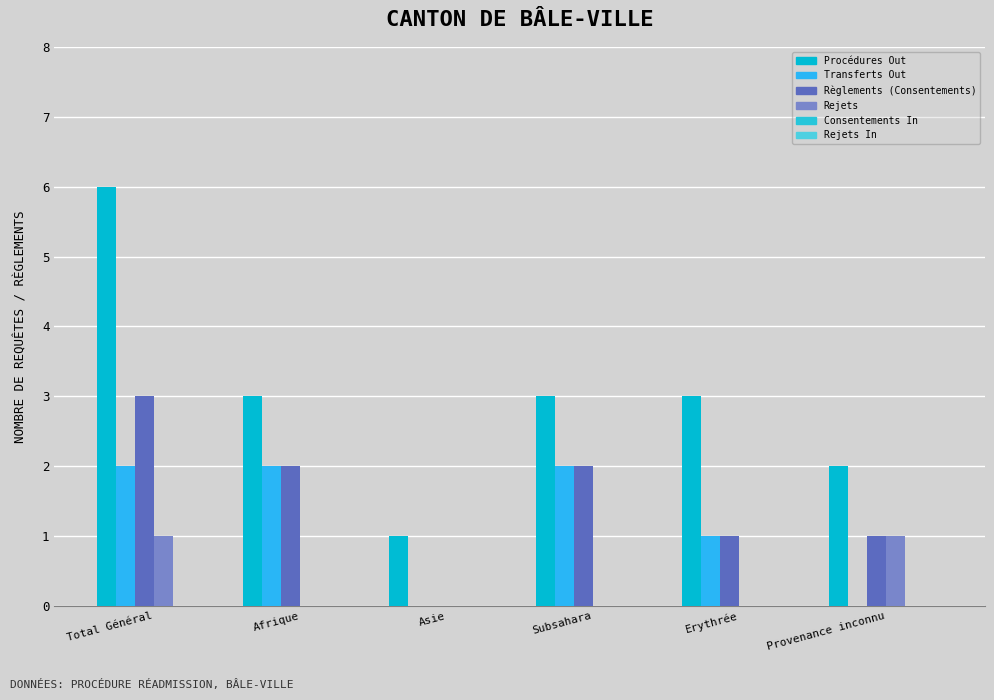

Which series has the largest range (max minus min)?

Procédures Out